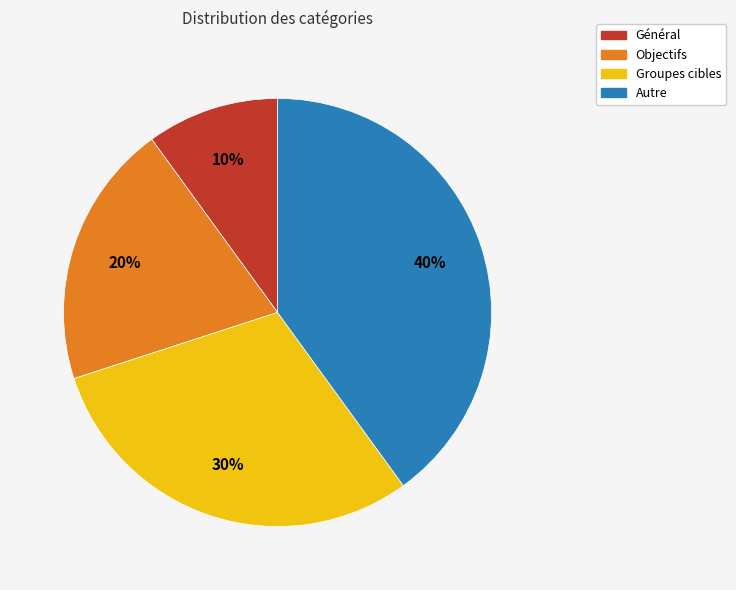

To the nearest percent, what percentage of the pie is Objectifs?

20%